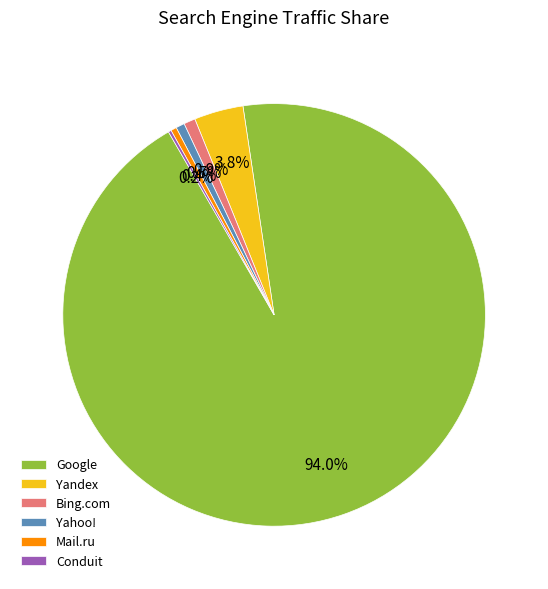

Is it true that Bing.com is 11% of the pie?

False